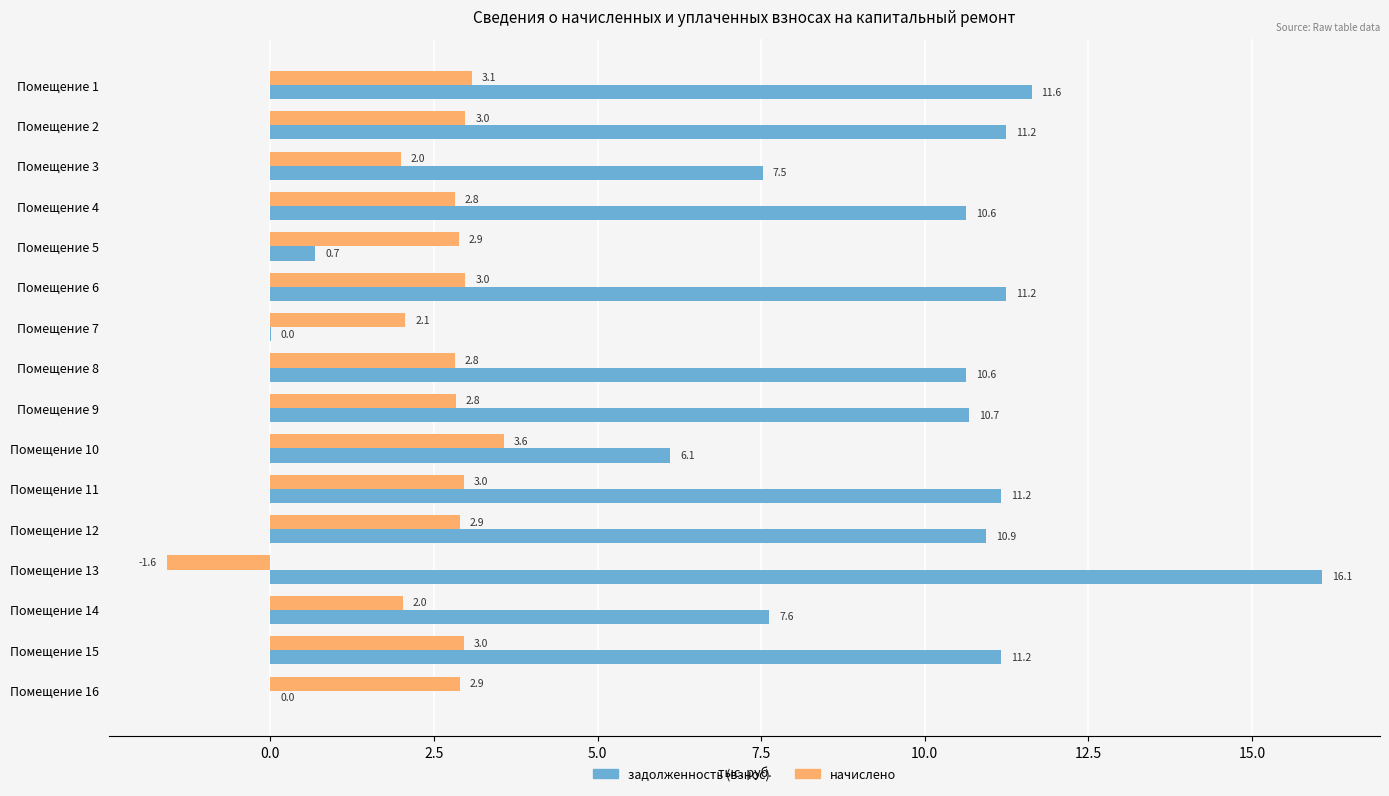

What is the total value across all series at Помещение 1?

14.7